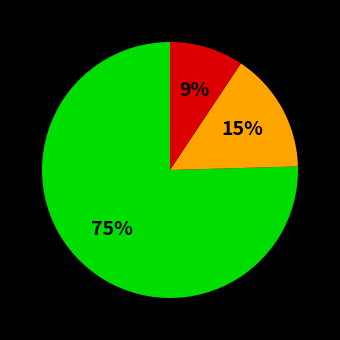

Does any single category account for the majority?

Yes